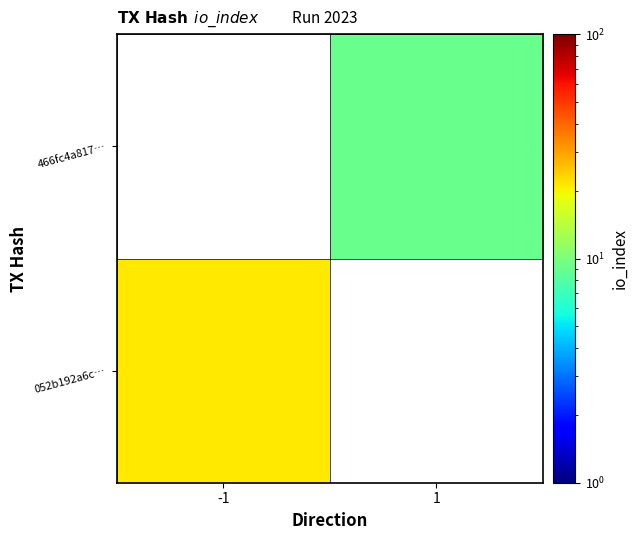

How many values in 466fc4a817… are above zero?

1